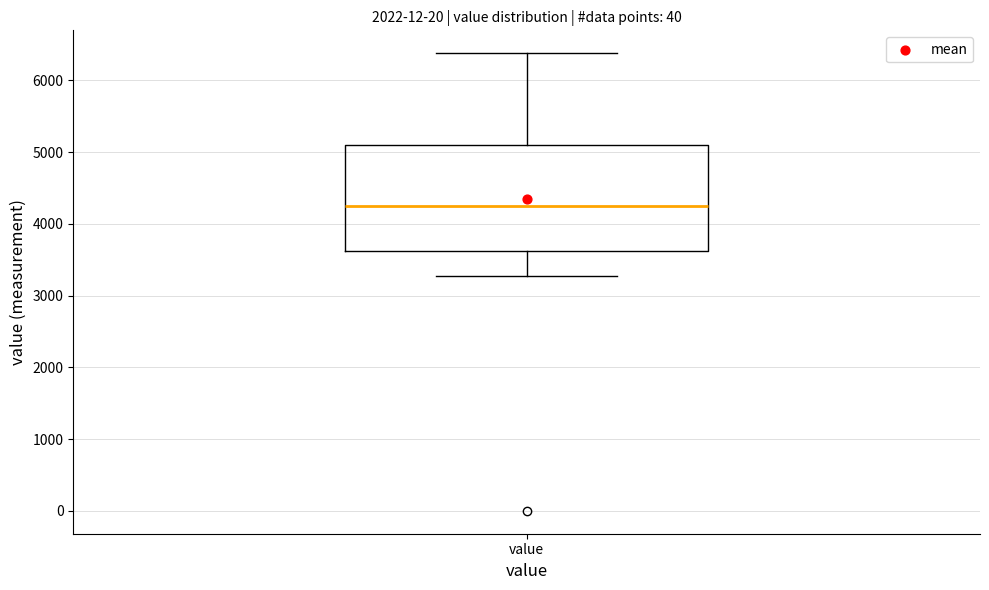

Read this box plot against the y-axis: the position of the median line, the range covered by the box, and the ends of both whiskers. The values are not printed on the chart, so give them approximately, as read against the axis.

median 4200, box 3600 to 5100, whiskers 3300 to 6400